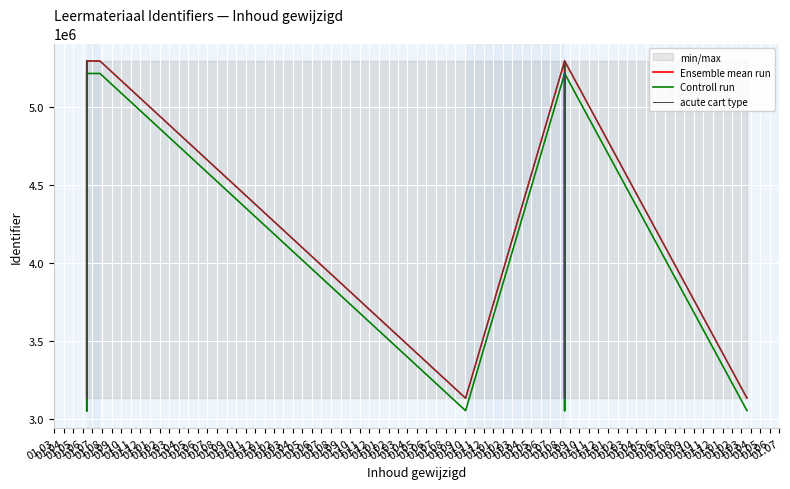

What is the total value across all series at 01.04?

15806587